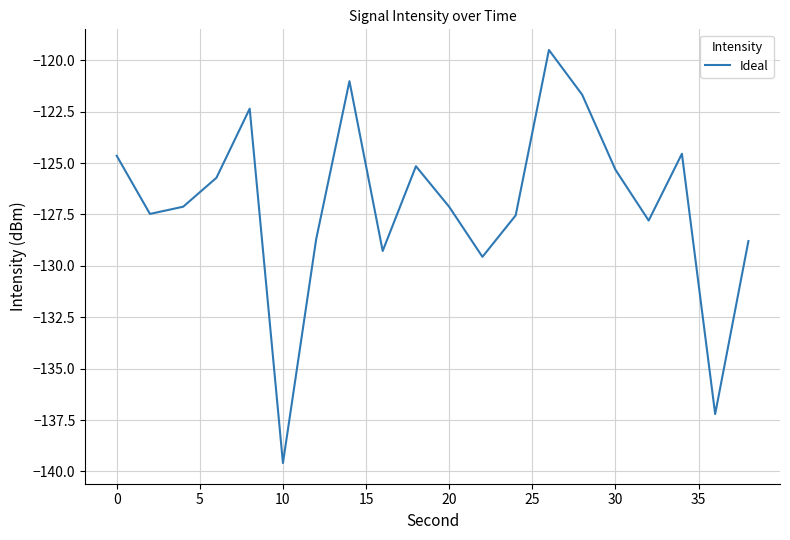

What is the difference between the maximum and minimum values?

20.1